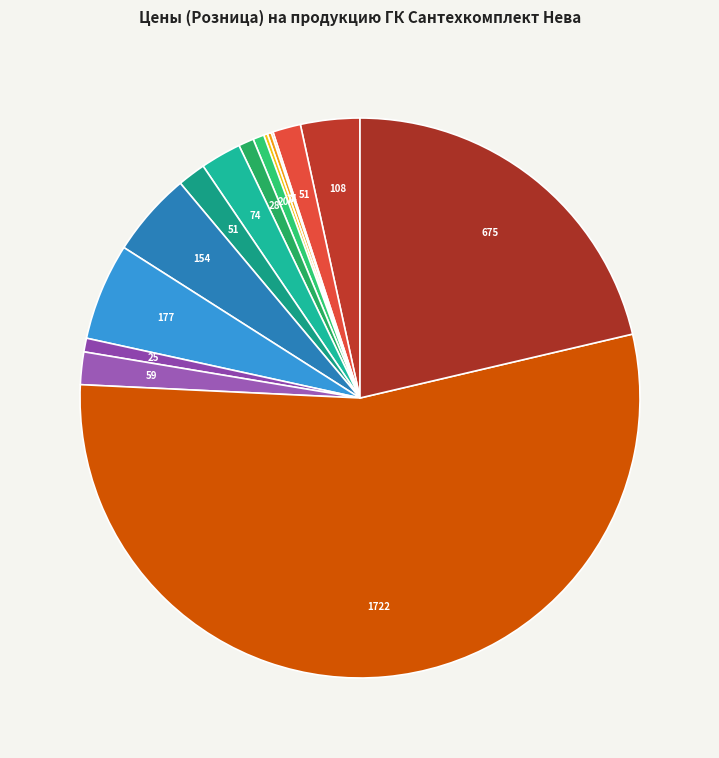

Which category has the biggest portion of the pie?

Обратный клапан-ревизия 110 ПВХ